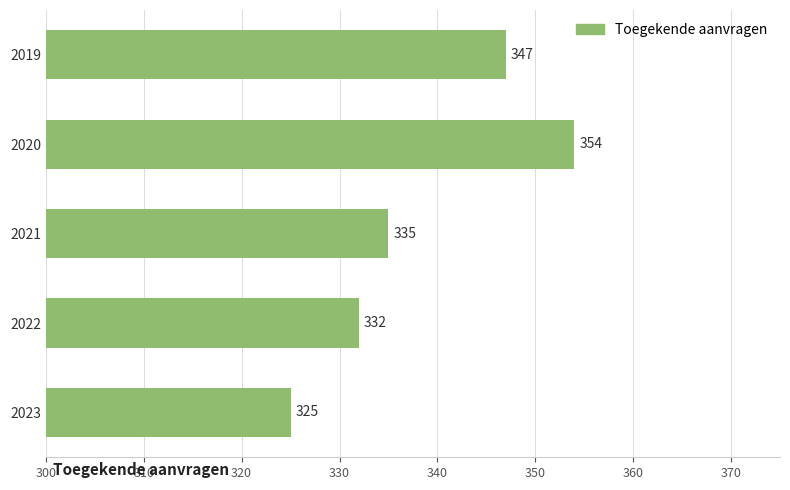

What is the sum of all values?

1693